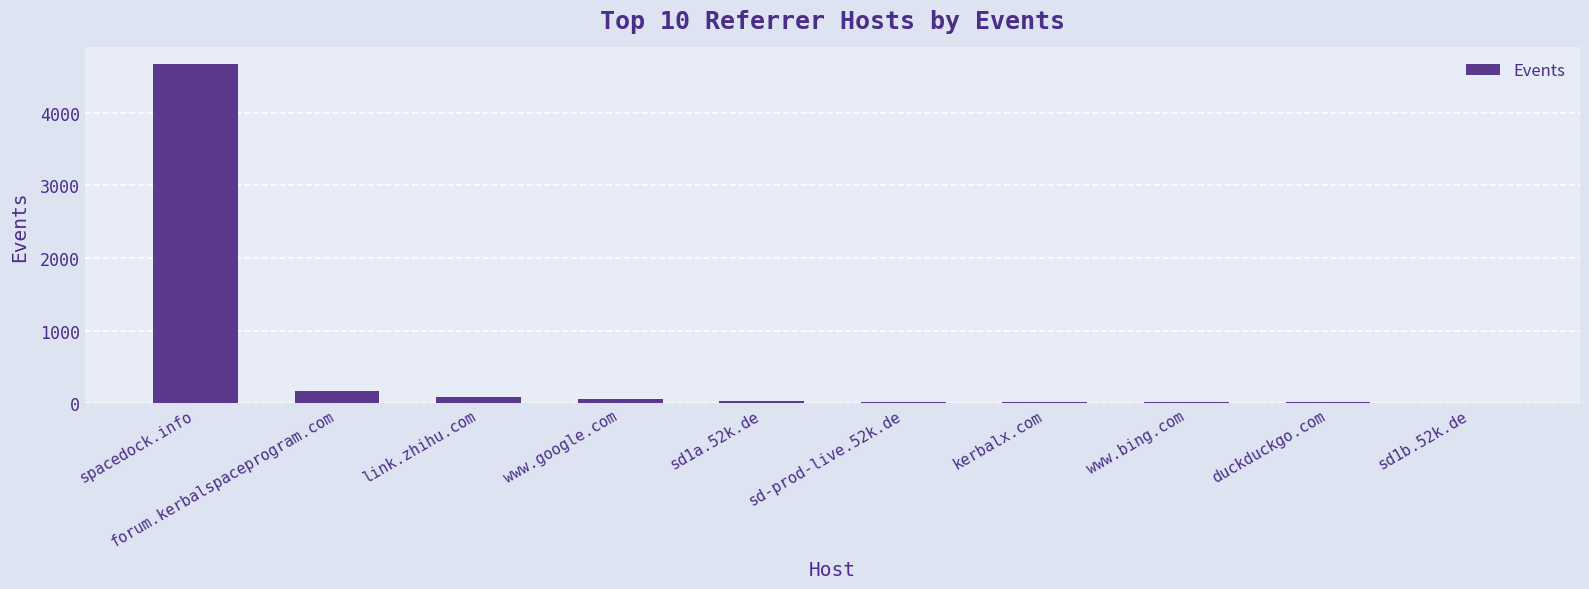

Between duckduckgo.com and forum.kerbalspaceprogram.com, which is larger?

forum.kerbalspaceprogram.com